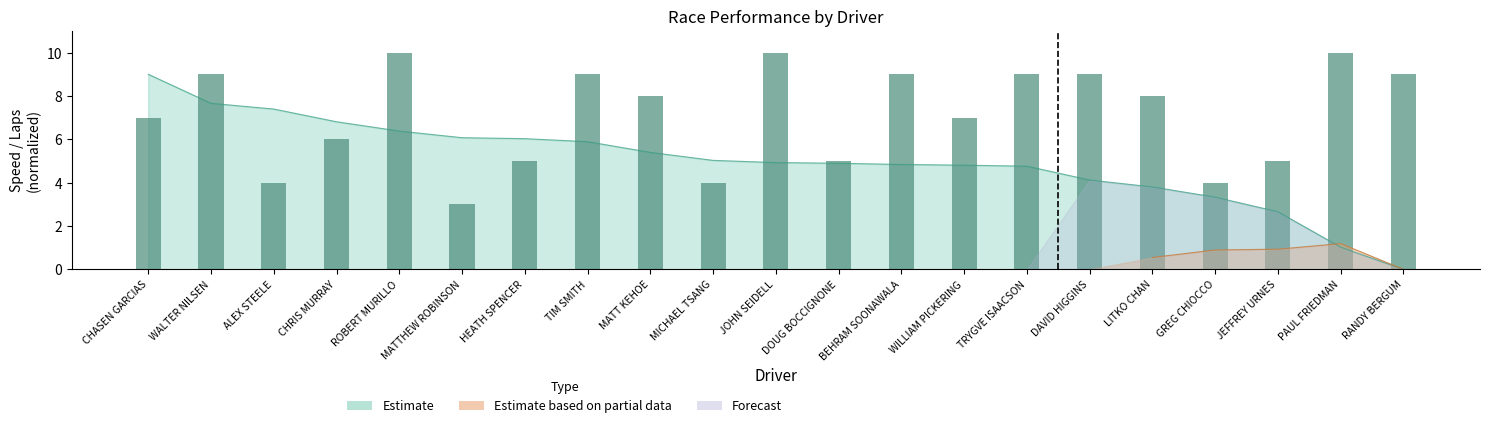

At which label is the value closest to 6?

CHRIS MURRAY